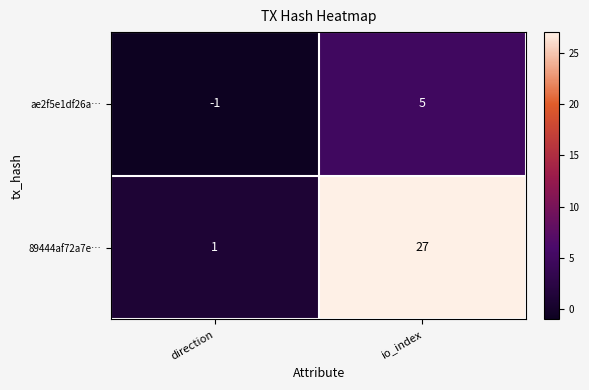

What is the difference between the ae2f5e1df26a… values at direction and io_index?

6